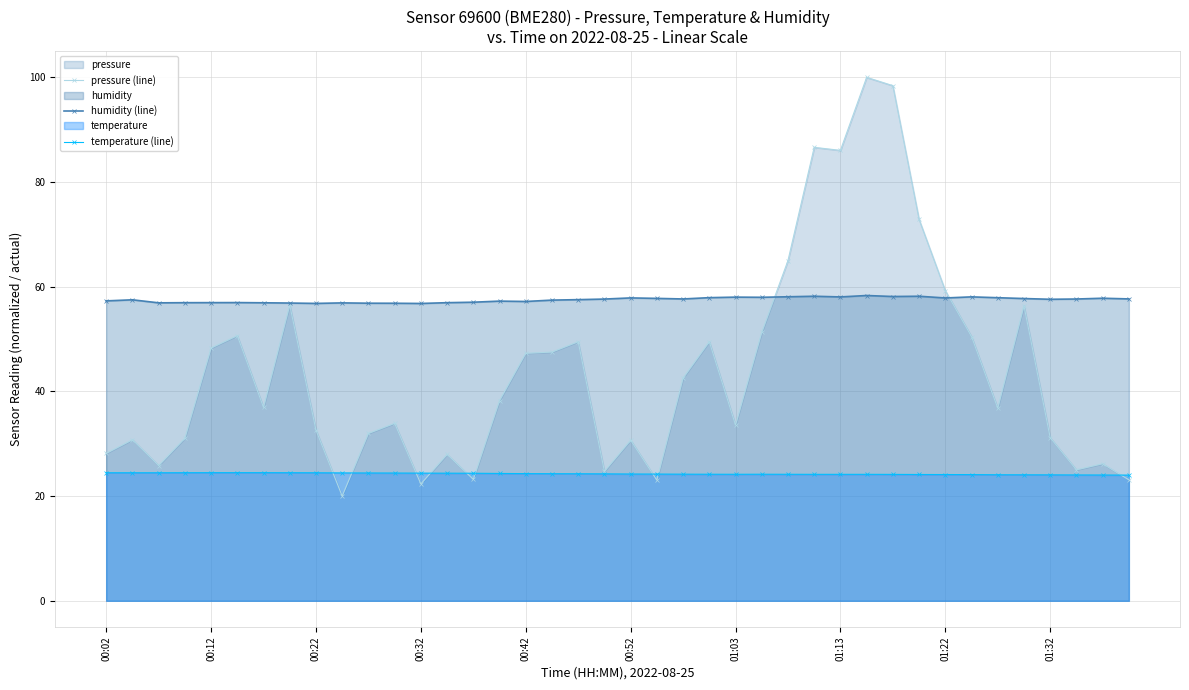

What value does the humidity (line) series have at 26?

58.1